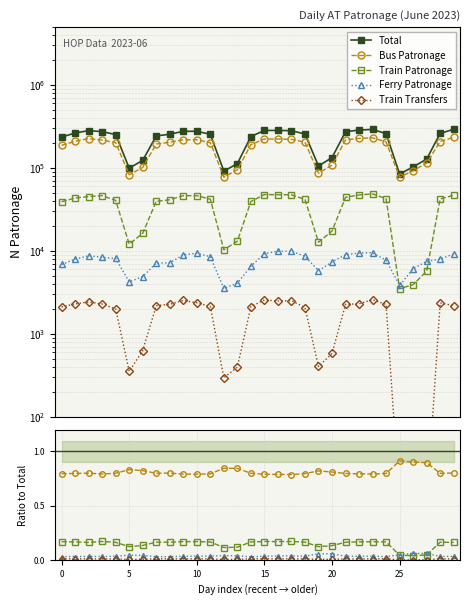

What is the value of the Train Transfers point at the 16th from the left?

2556